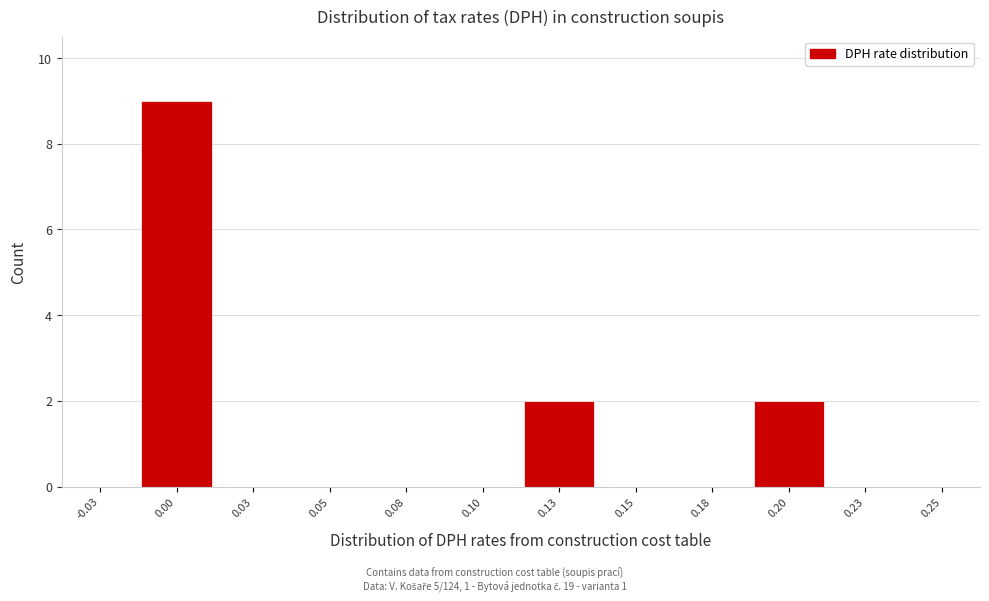

Reading right to left, extract all data points from this chart.

0.25=0	0.23=0	0.20=2	0.18=0	0.15=0	0.13=2	0.10=0	0.08=0	0.05=0	0.03=0	0.00=9	-0.03=0